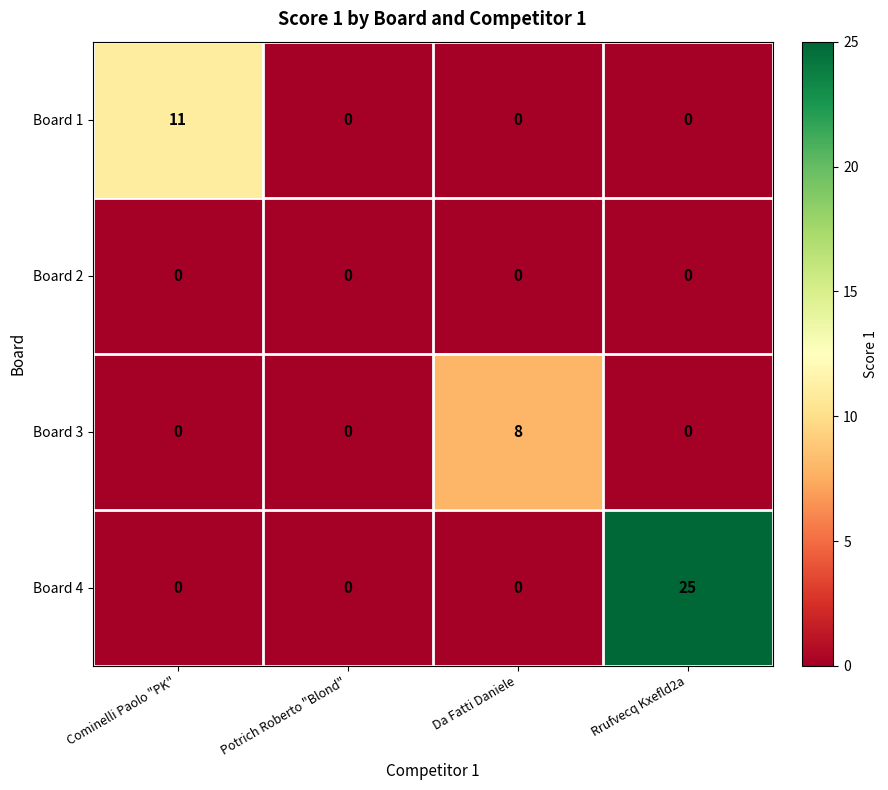

Which series has the largest range (max minus min)?

Board 4